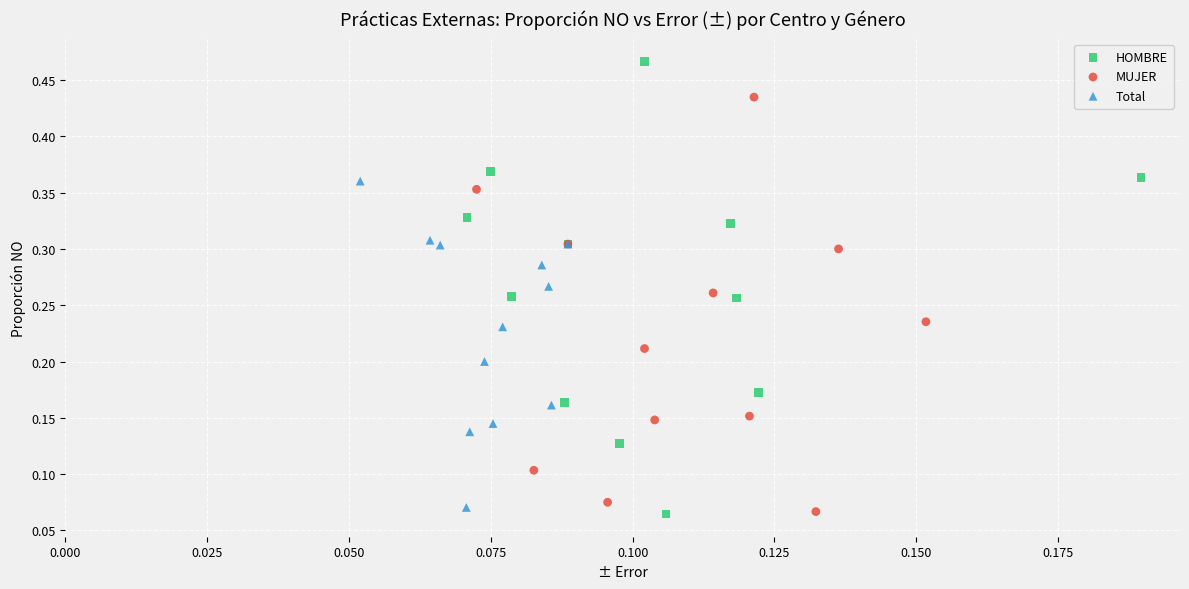

Which series reaches the maximum Y coordinate?

HOMBRE